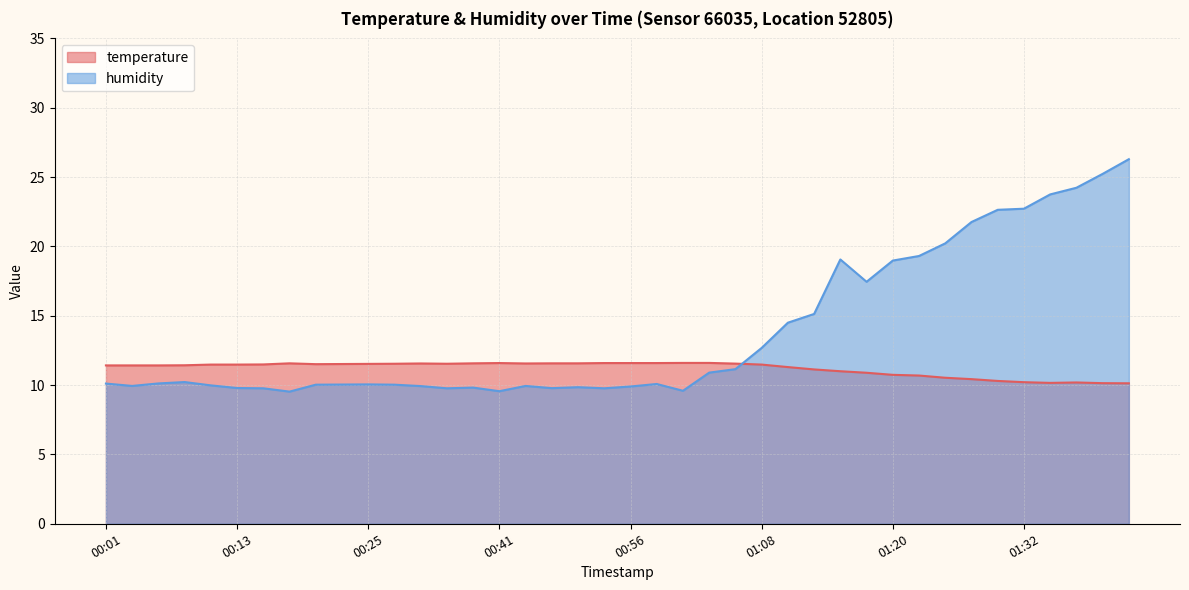

How many categories are shown in the chart?

40